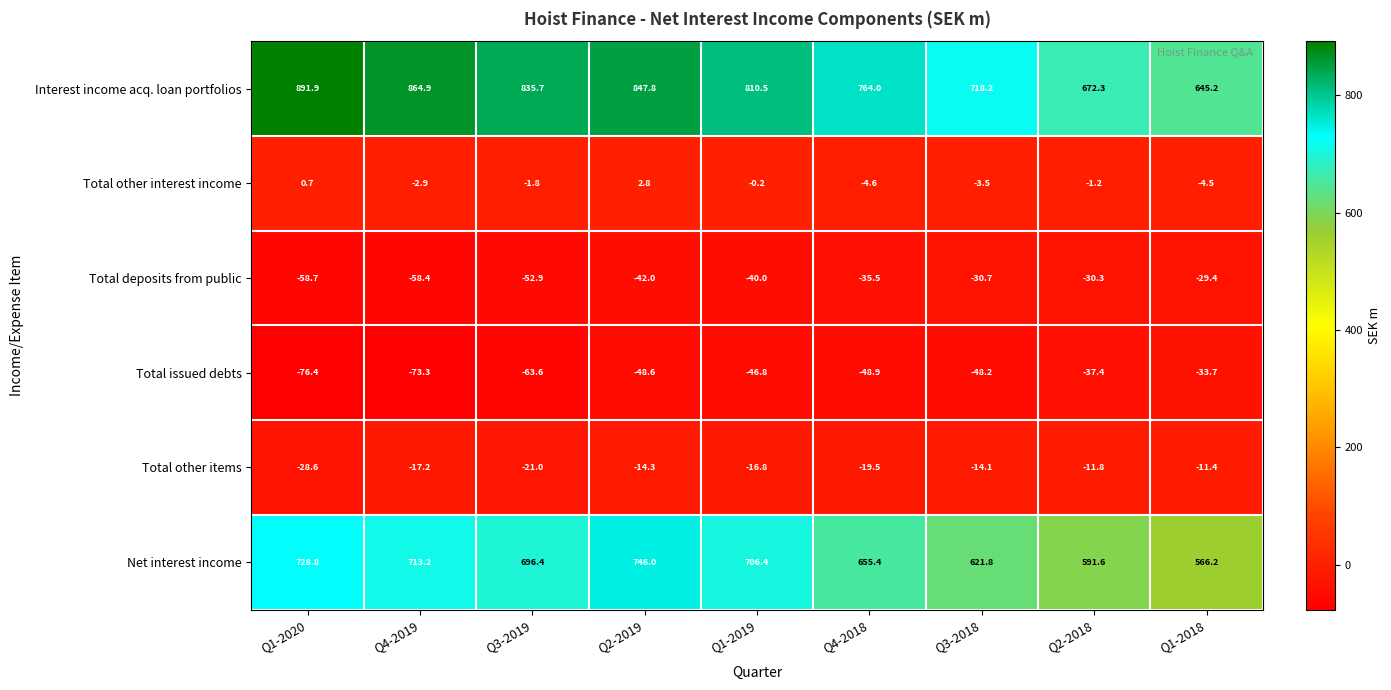

At which category is the sum across all series the highest?

Q2-2019